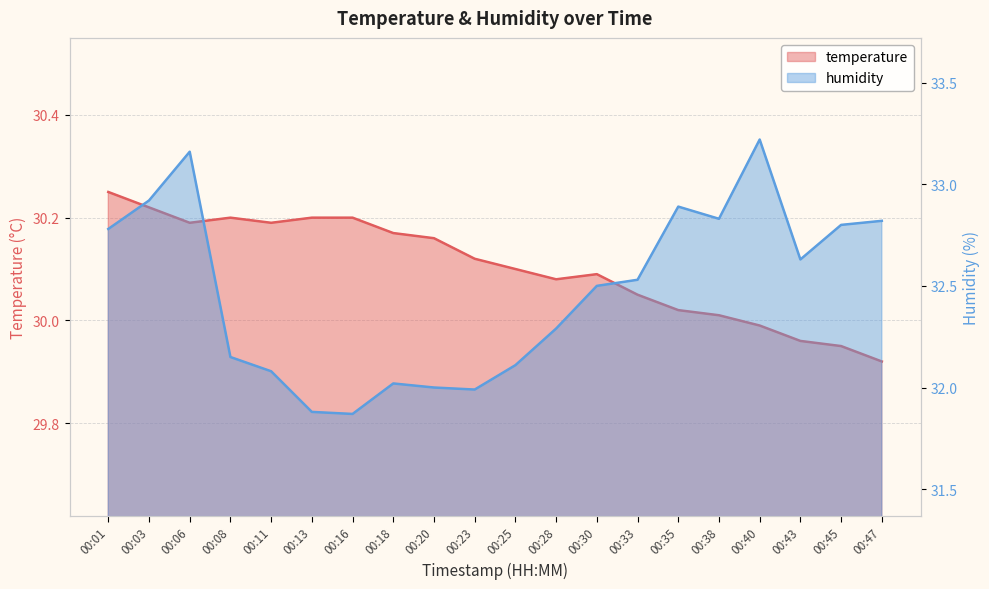

Which category has the highest value in the humidity series?

00:40